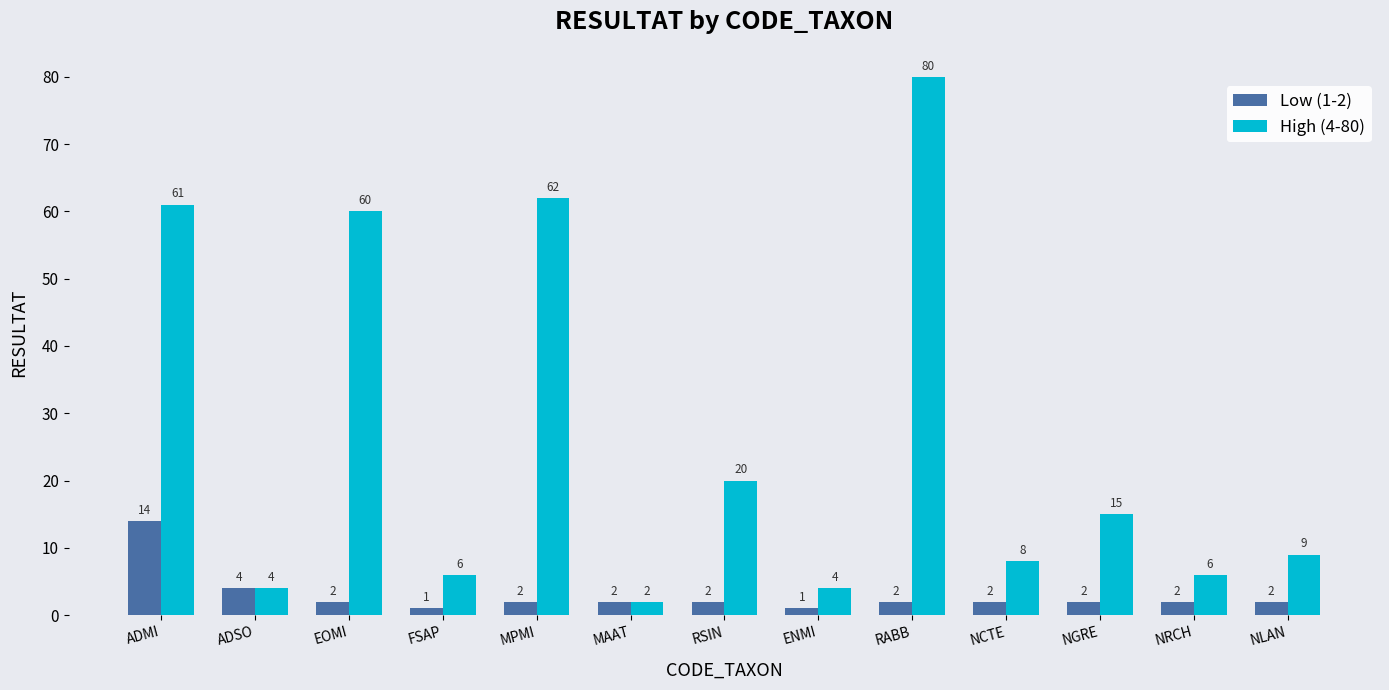

Reading left to right, what are all the values shown in this chart?

Low (1-2): ADMI=14	ADSO=4	EOMI=2	FSAP=1	MPMI=2	MAAT=2	RSIN=2	ENMI=1	RABB=2	NCTE=2	NGRE=2	NRCH=2	NLAN=2
High (4-80): ADMI=61	ADSO=4	EOMI=60	FSAP=6	MPMI=62	MAAT=2	RSIN=20	ENMI=4	RABB=80	NCTE=8	NGRE=15	NRCH=6	NLAN=9